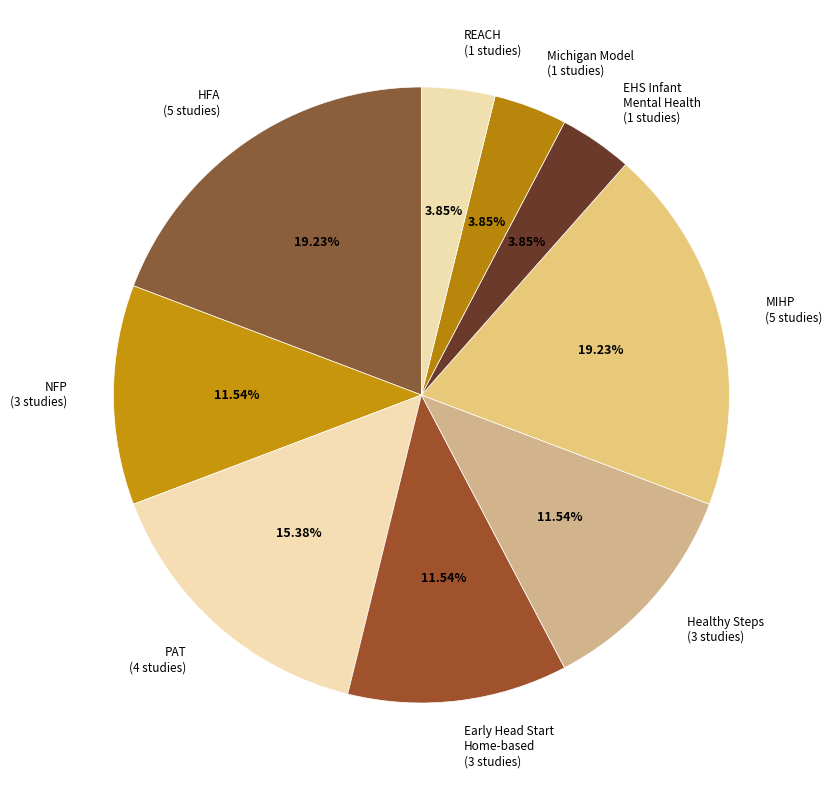

What is the ratio of the value at HFA (5 studies) to the value at MIHP (5 studies)?

1.0